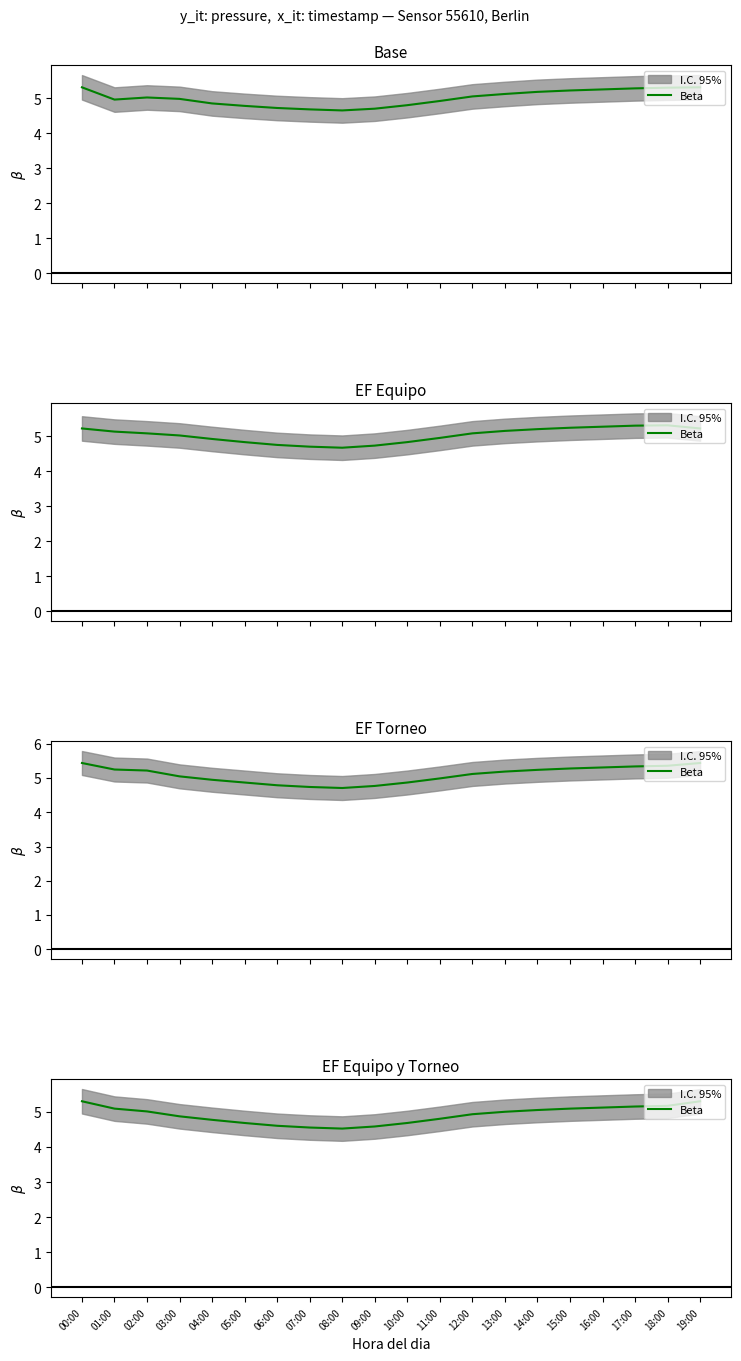

Which category has the highest value across all series?

00:00